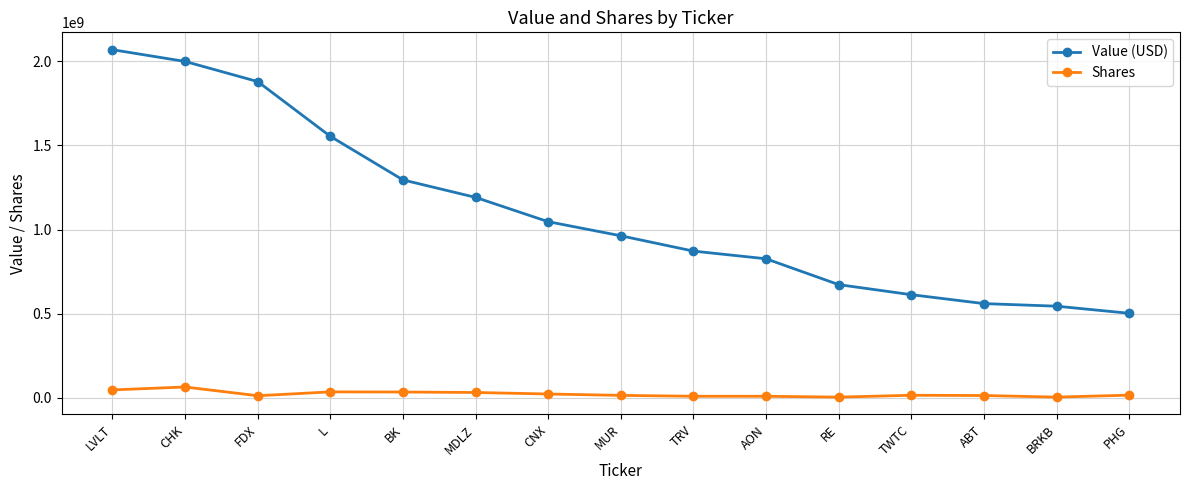

What are all the series names shown in the legend?

Value (USD), Shares